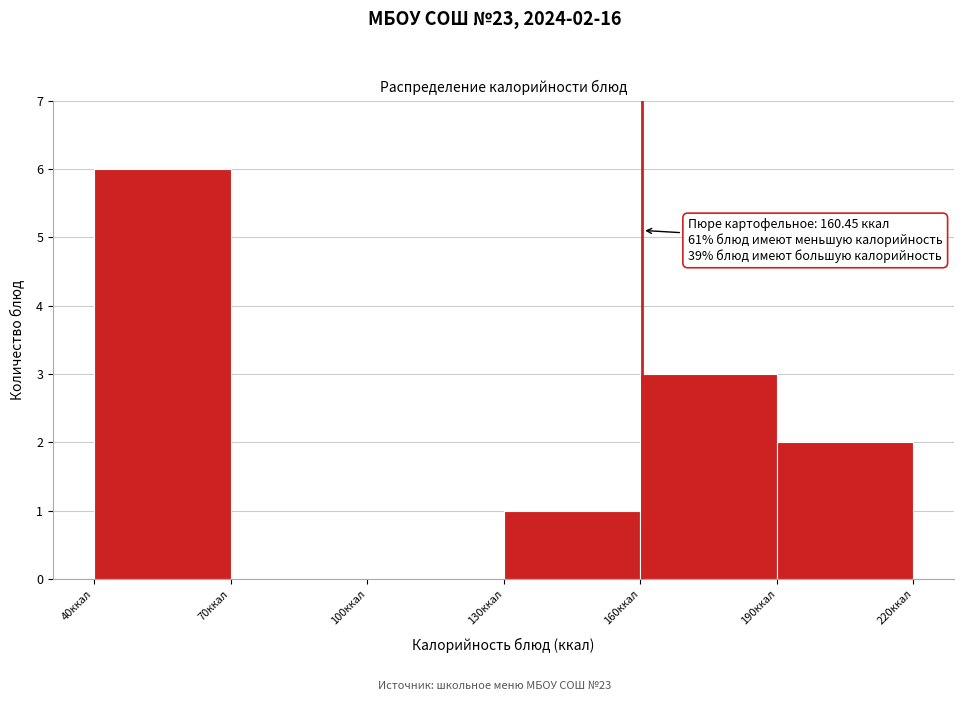

Which range on the x-axis has the tallest bar?

40 to 70